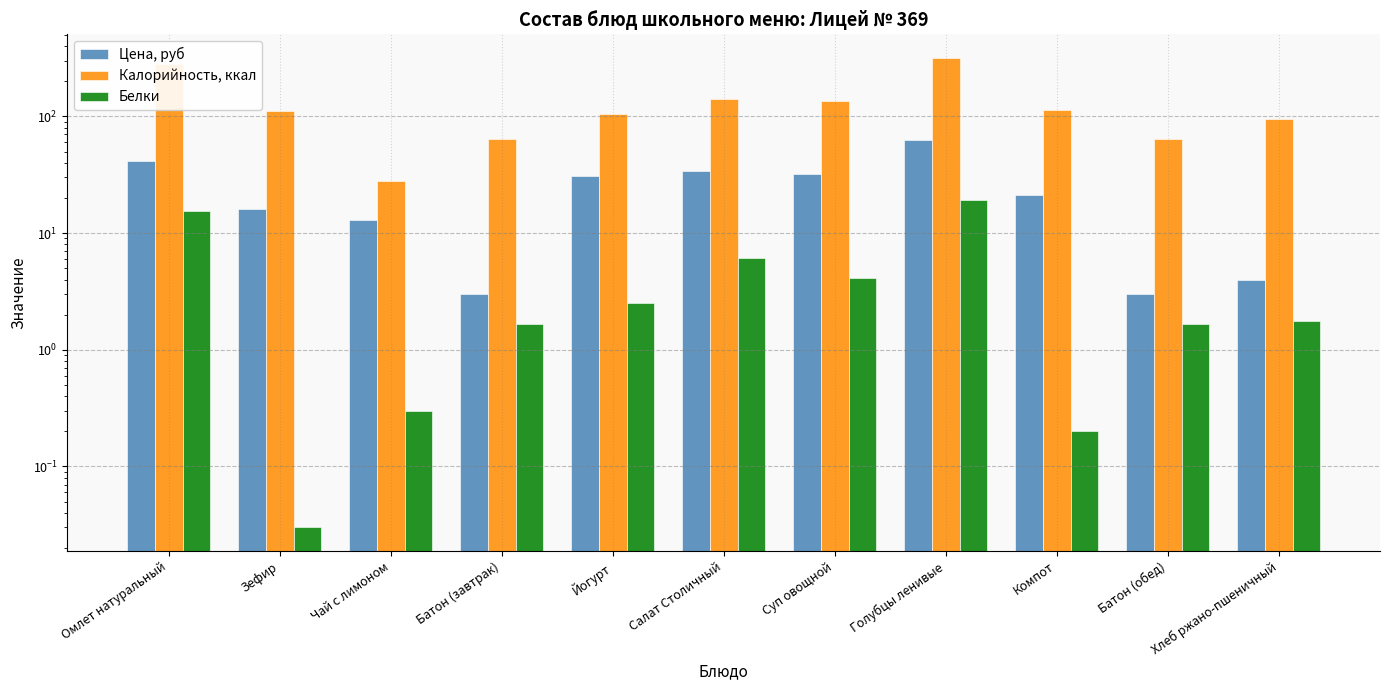

What is the difference between the second highest and second lowest values in the Белки series?

15.2